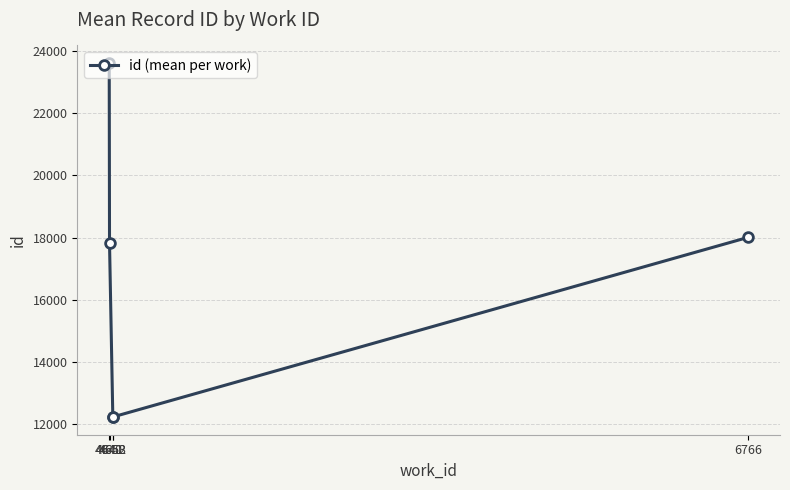

What is the change in value from 4640 to 4641?

-5792.5